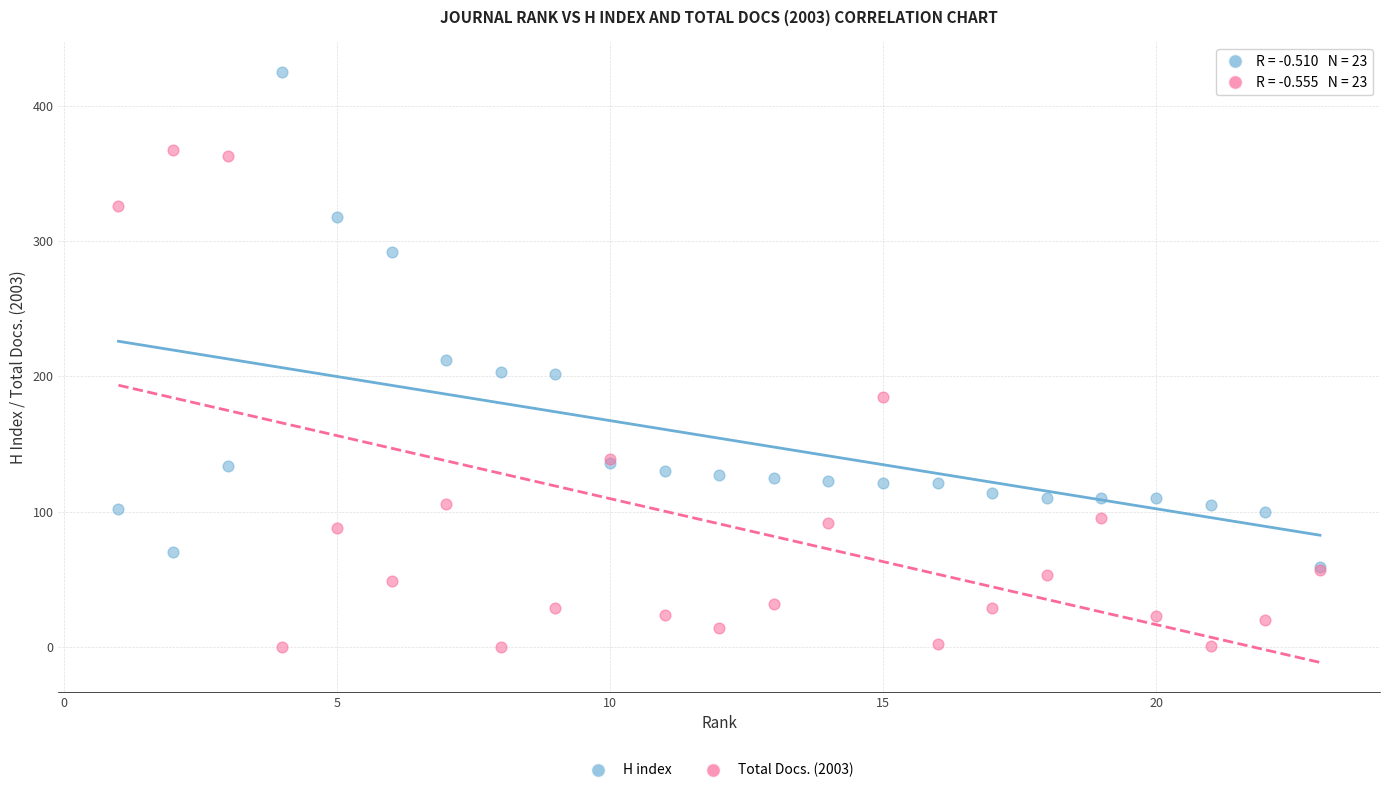

Which series reaches the maximum Y coordinate?

H index